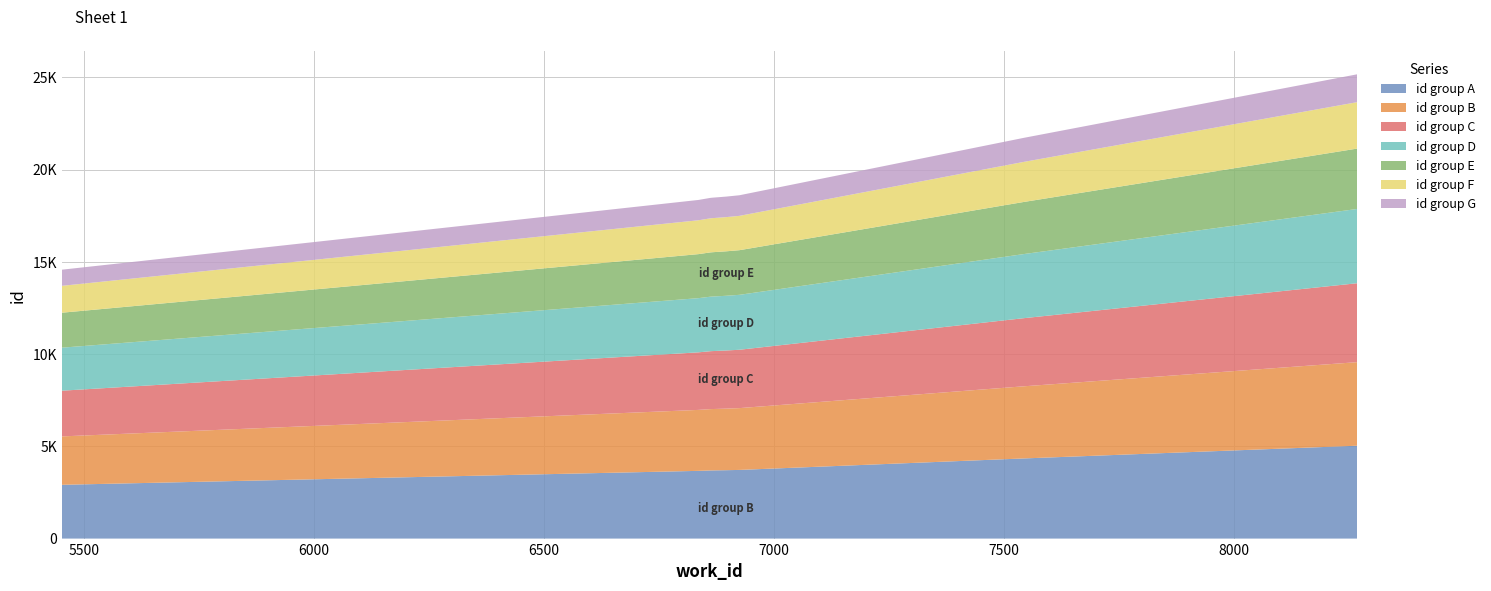

Reading left to right, list all the values displayed in this chart.

14574	18354	18466	18476	18535	18608	21718	25163